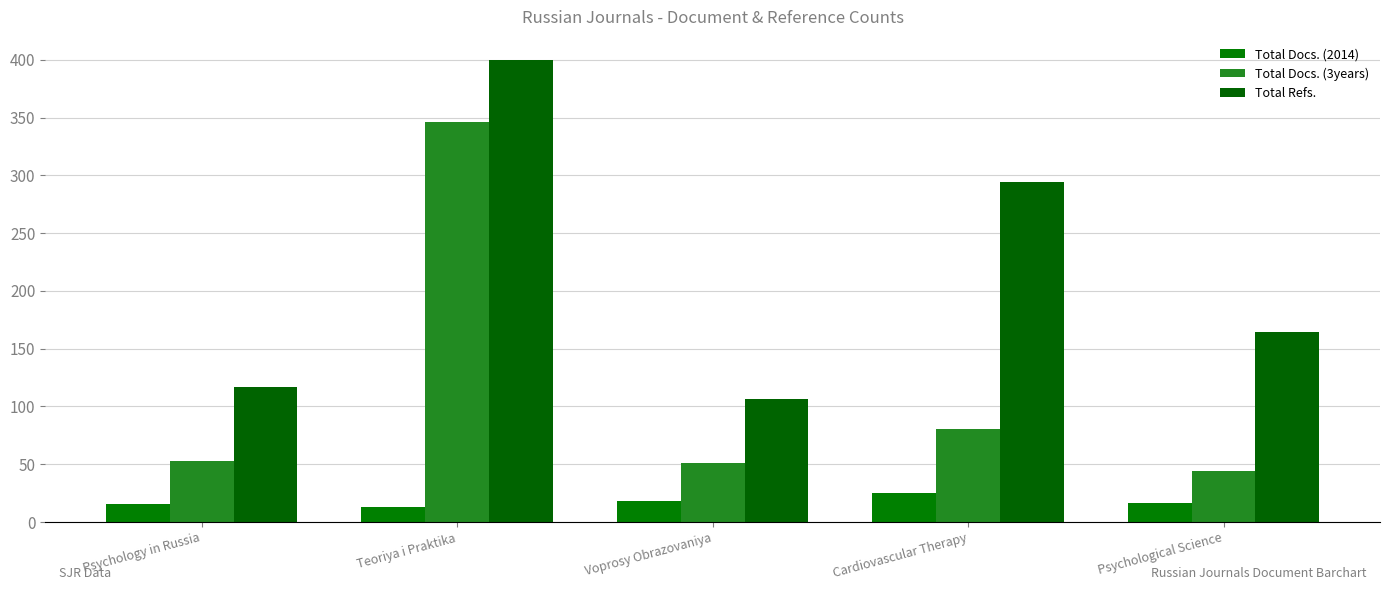

At which label does Total Docs. (2014) first exceed 16?

Voprosy Obrazovaniya